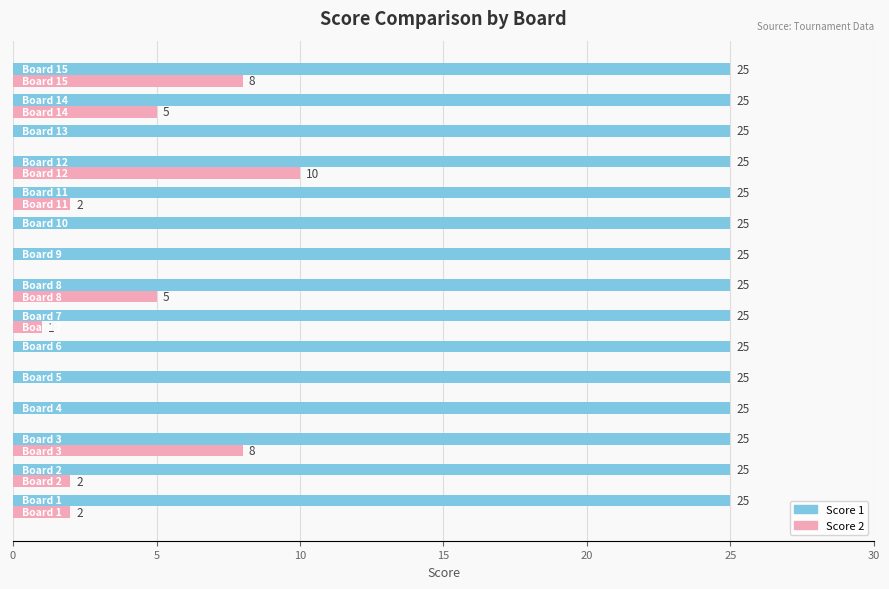

Which series has the largest total across all categories?

Score 1